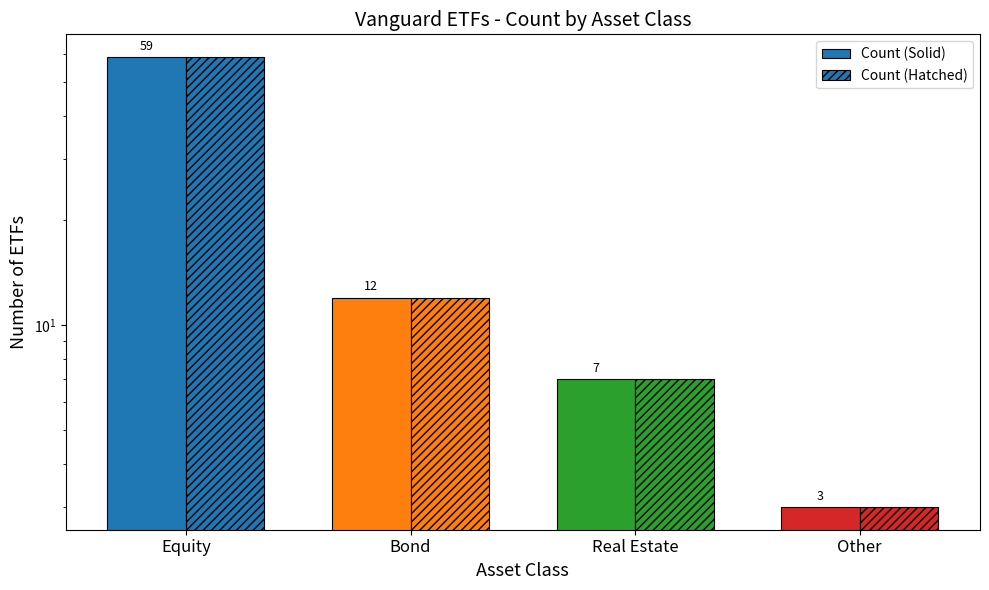

Reading left to right, what are all the values shown in this chart?

Count (Solid): 59	12	7	3
Count (Hatched): 59	12	7	3